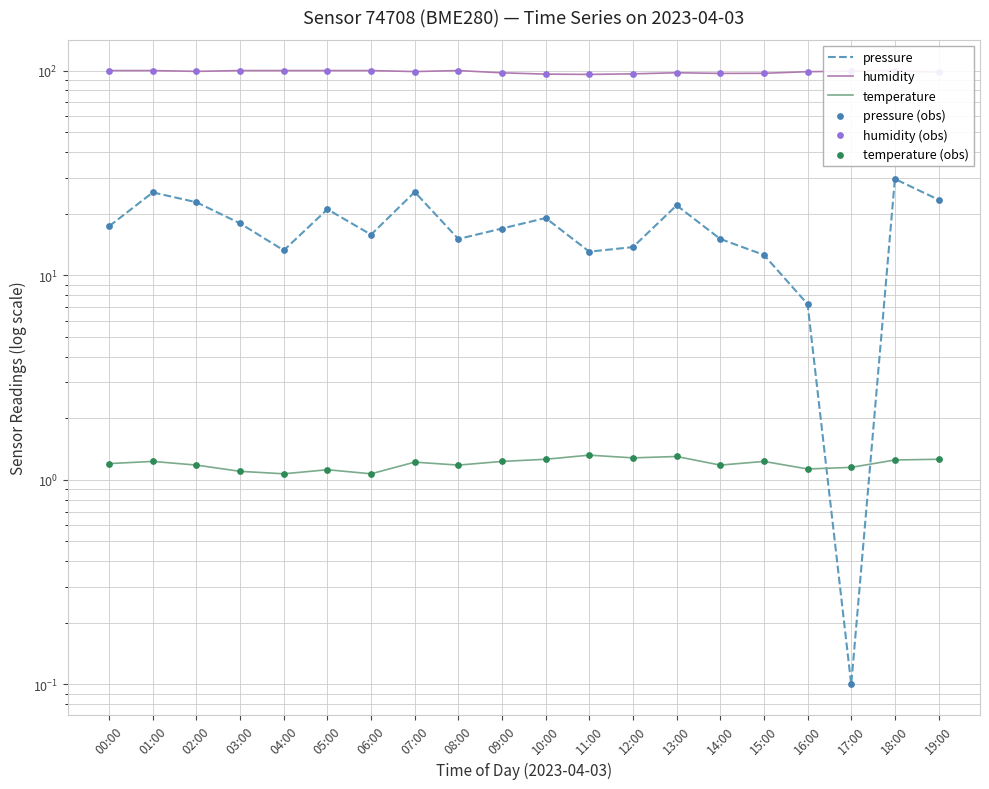

At which category is the sum across all series the highest?

18:00